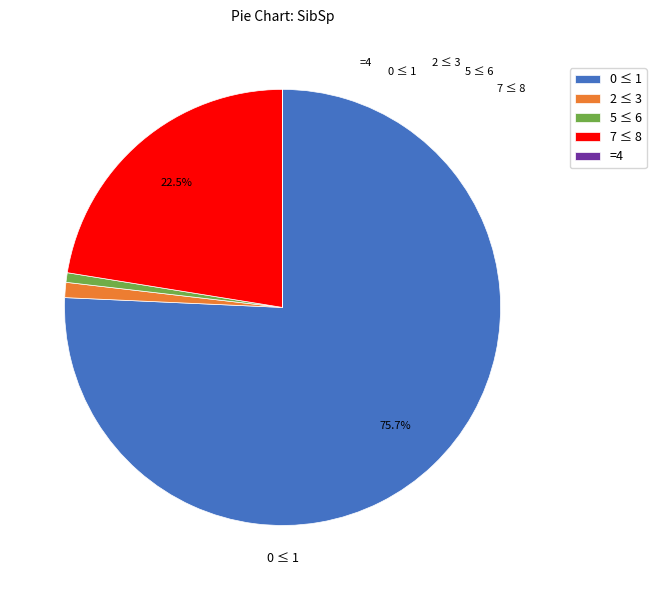

What is the total percentage of 7 ≤ 8 and 0 ≤ 1?

98.2%